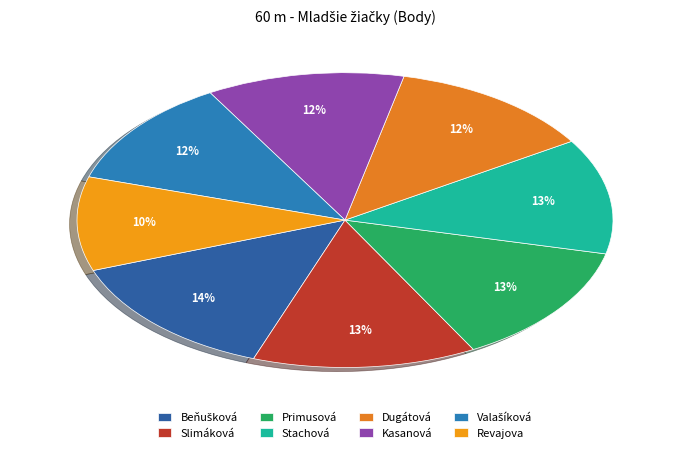

Rank the categories by value from lowest to highest.

Revajova Romanka, Valašíková Lucia, Kasanová Nataša, Dugátová Agáta, Stachová Alexandra, Primusová Liliana, Slimáková Nikol, Beňušková Hana